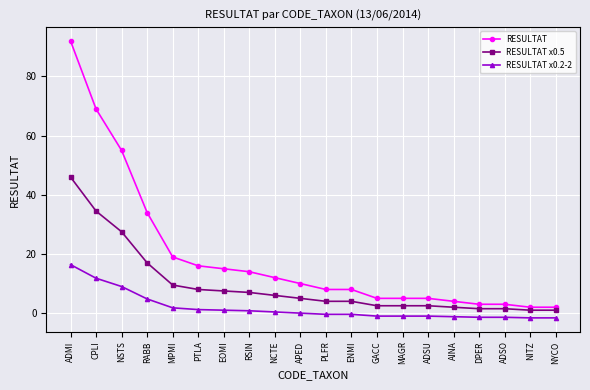

Count the number of data series in this chart.

3